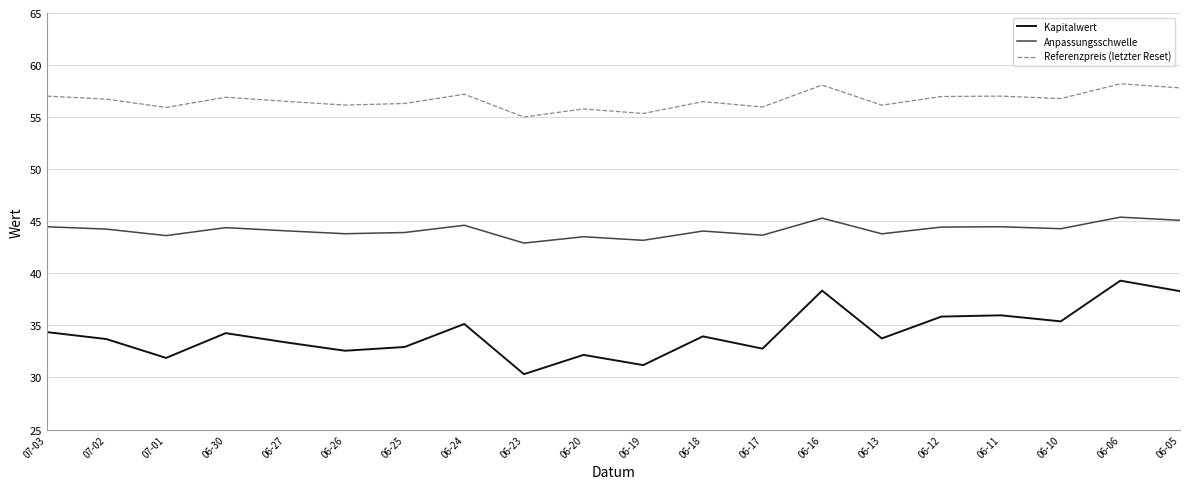

True or false: Kapitalwert and Anpassungsschwelle intersect in this chart.

False